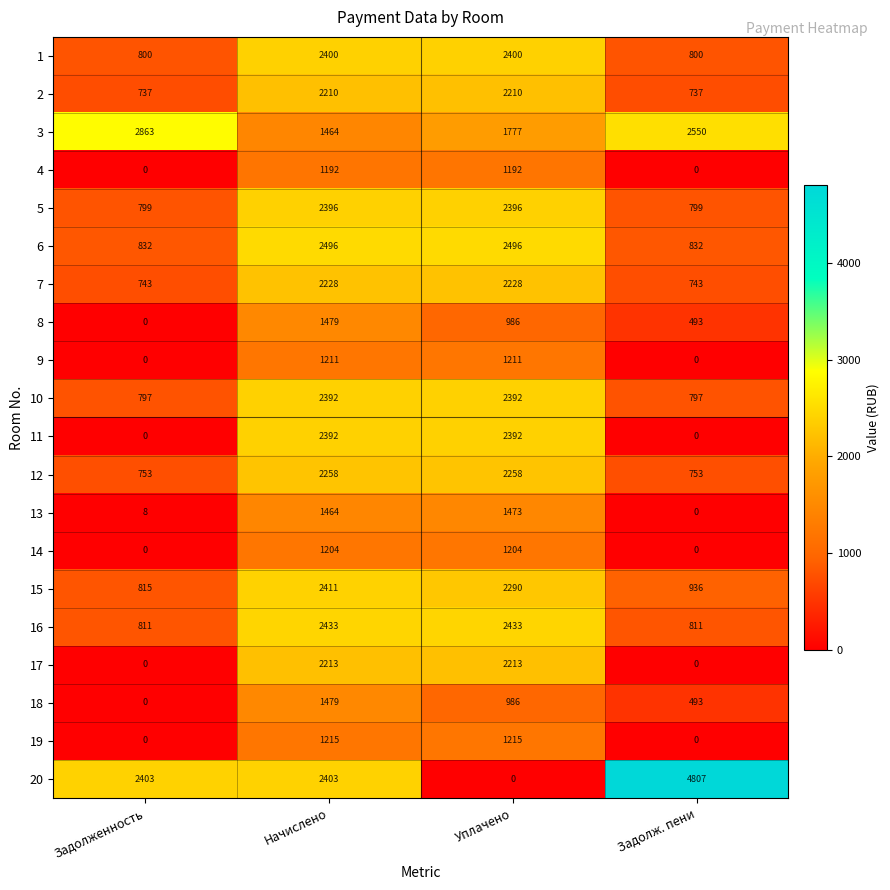

What value does the 11 series have at Начислено, to the nearest 50?

2400